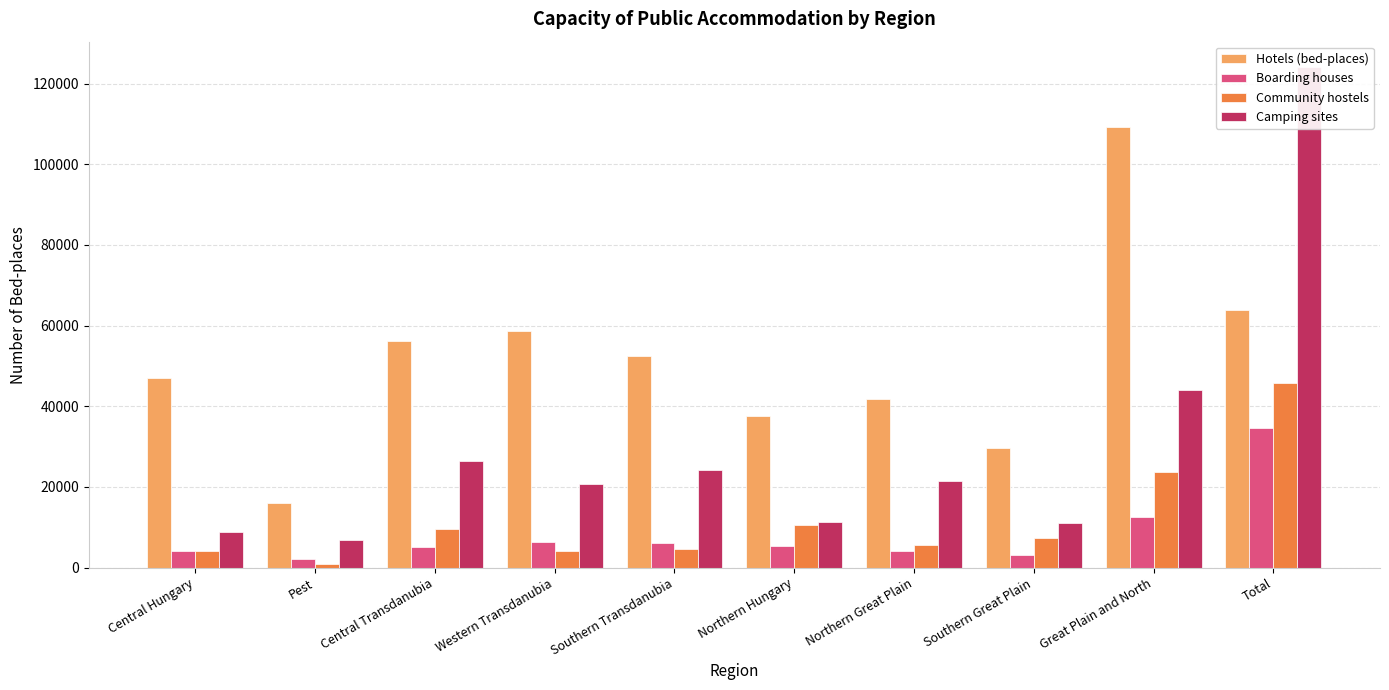

What is the minimum value shown in the chart?

876